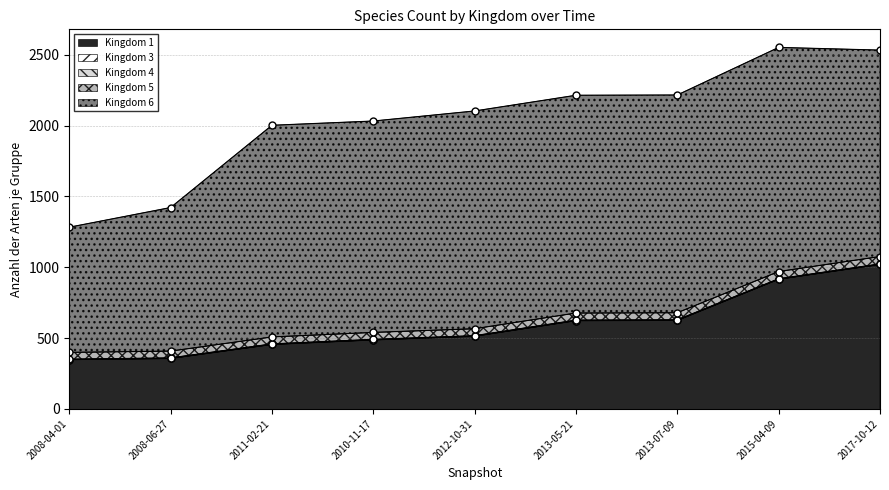

What is the highest value of the Kingdom 1 series?

1020